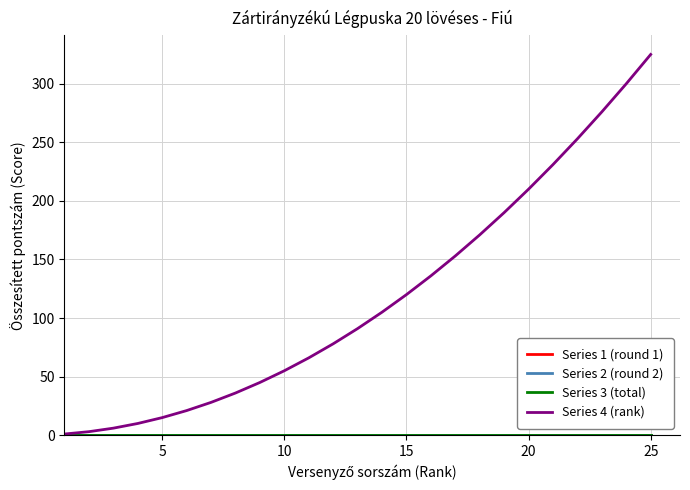

Reading right to left, list all the values displayed in this chart.

Series 1 (round 1): 0	0	0	0	0	0	0	0	0	0	0	0	0	0	0	0	0	0	0	0	0	0	0	0	0
Series 2 (round 2): 0	0	0	0	0	0	0	0	0	0	0	0	0	0	0	0	0	0	0	0	0	0	0	0	0
Series 3 (total): 0	0	0	0	0	0	0	0	0	0	0	0	0	0	0	0	0	0	0	0	0	0	0	0	0
Series 4 (rank): 325	300	276	253	231	210	190	171	153	136	120	105	91	78	66	55	45	36	28	21	15	10	6	3	1